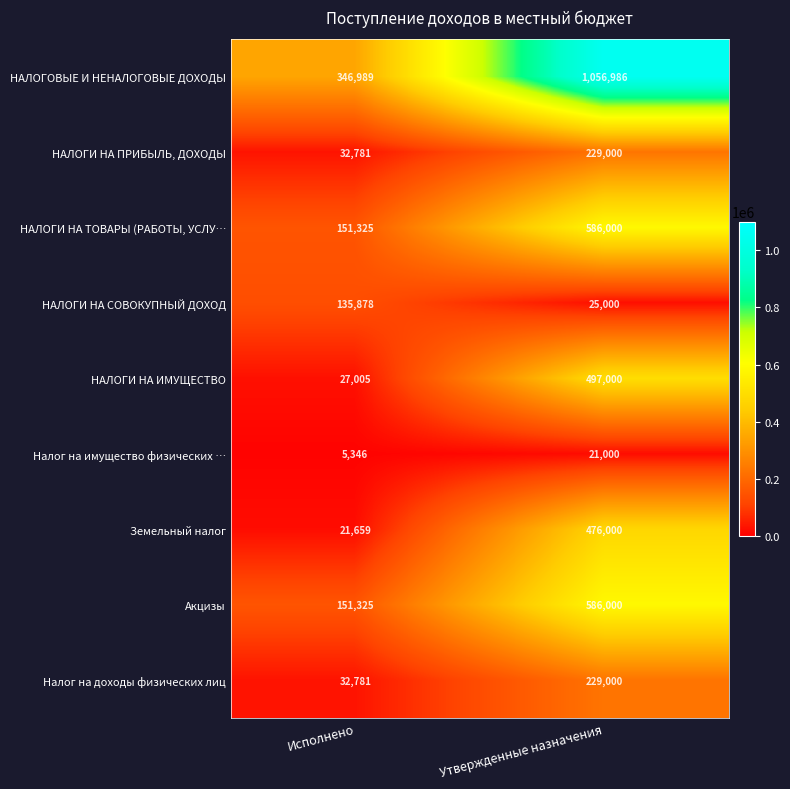

What is the minimum value for НАЛОГИ НА ИМУЩЕСТВО?

27005